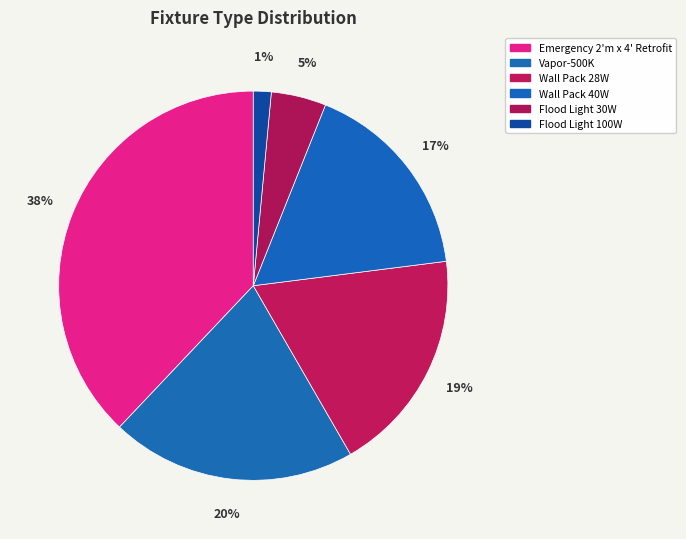

Approximately how many times larger is the value at Flood Light 30W compared to Vapor-500K?

0.2